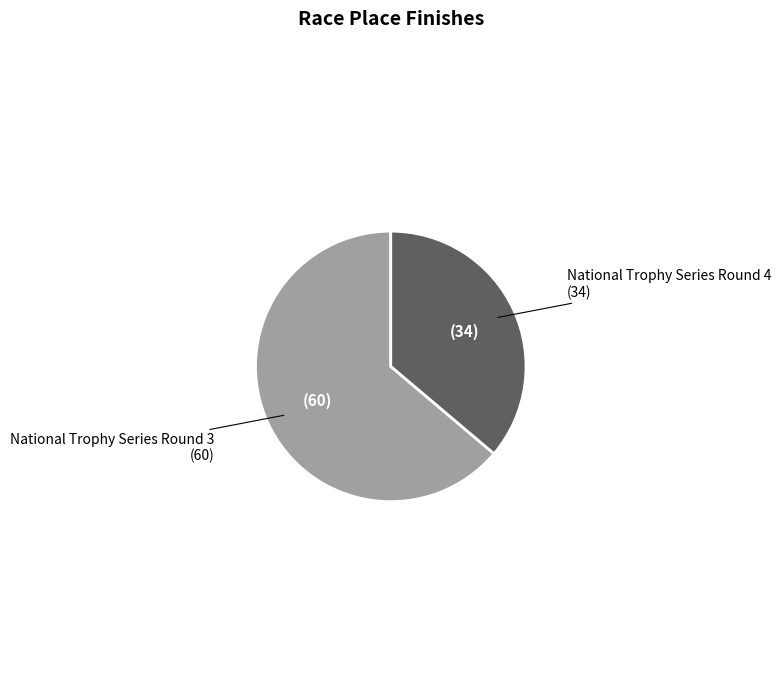

Count the number of slices in the pie.

2